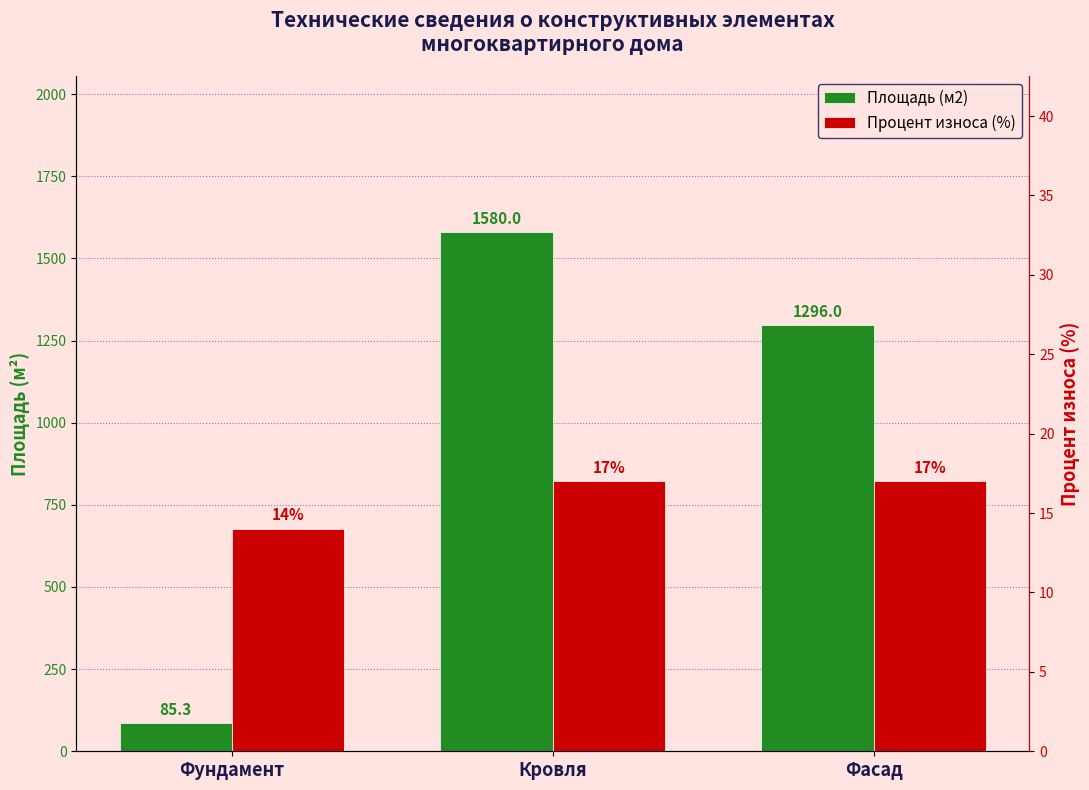

Count the number of data series in this chart.

2